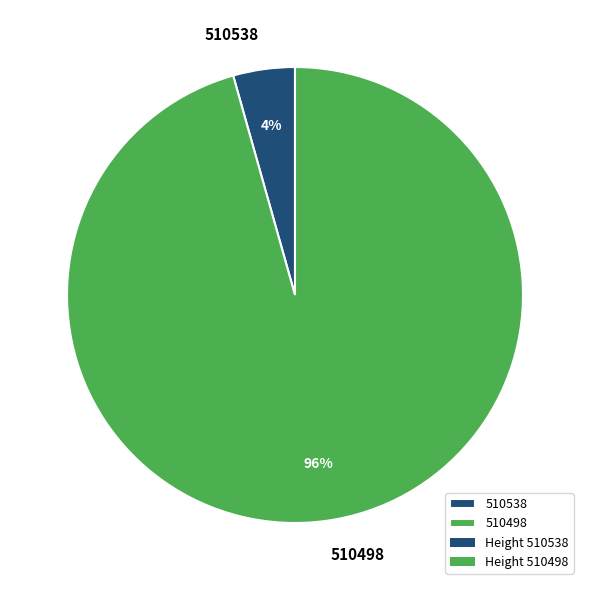

Which has a higher value, 510538 or 510498?

510498